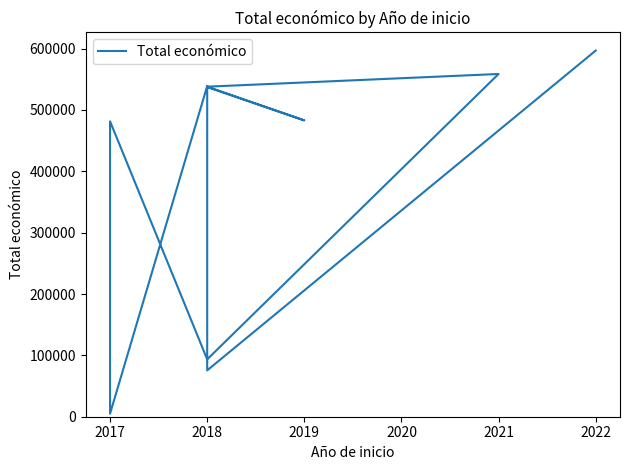

True or false: there are more than 0 points higher than both neighbors.

True